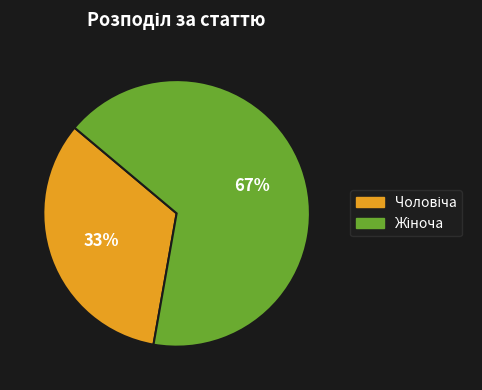

Is there any slice that represents more than half of the pie?

Yes